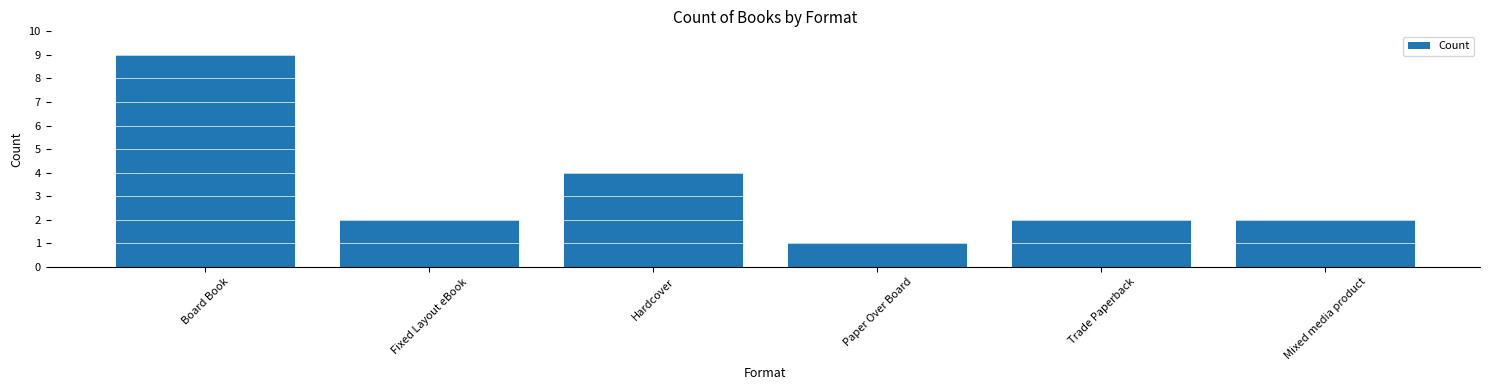

What is the minimum value shown in the chart?

1